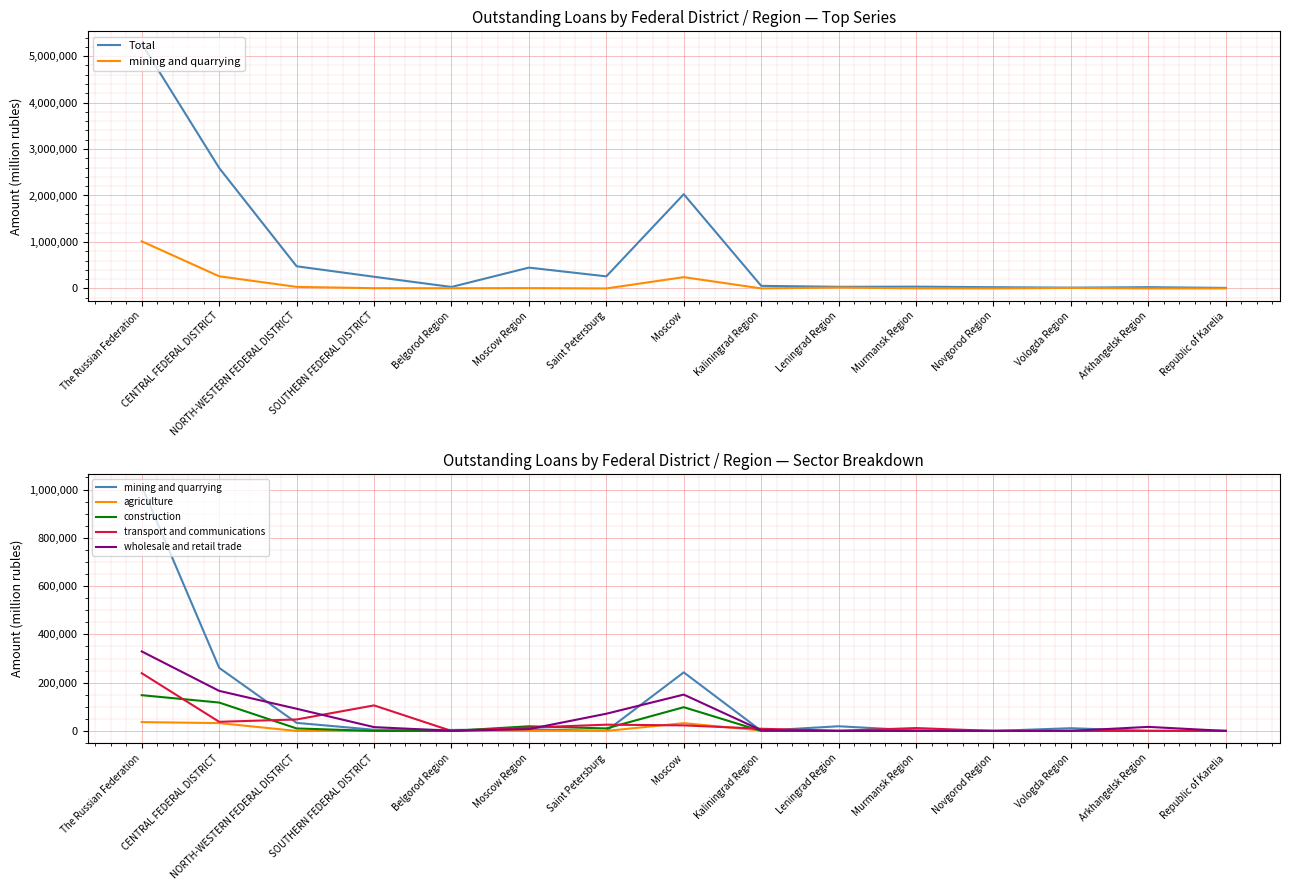

Reading left to right, list all the values displayed in this chart.

Total: The Russian Federation=5269341	CENTRAL FEDERAL DISTRICT=2592607	NORTH-WESTERN FEDERAL DISTRICT=476822	SOUTHERN FEDERAL DISTRICT=251092	Belgorod Region=31661	Moscow Region=448026	Saint Petersburg=259700	Moscow=2027756	Kaliningrad Region=55432	Leningrad Region=35117	Murmansk Region=38443	Novgorod Region=26493	Vologda Region=16516	Arkhangelsk Region=27015	Republic of Karelia=11157
mining and quarrying: The Russian Federation=1014381	CENTRAL FEDERAL DISTRICT=261346	NORTH-WESTERN FEDERAL DISTRICT=33415	SOUTHERN FEDERAL DISTRICT=4769	Belgorod Region=4127	Moscow Region=6698	Saint Petersburg=0	Moscow=242606	Kaliningrad Region=761	Leningrad Region=19368	Murmansk Region=1990	Novgorod Region=0	Vologda Region=11296	Arkhangelsk Region=0	Republic of Karelia=0
agriculture: The Russian Federation=36565	CENTRAL FEDERAL DISTRICT=32432	NORTH-WESTERN FEDERAL DISTRICT=0	SOUTHERN FEDERAL DISTRICT=0	Belgorod Region=0	Moscow Region=187	Saint Petersburg=0	Moscow=32245	Kaliningrad Region=2066	Leningrad Region=0	Murmansk Region=0	Novgorod Region=0	Vologda Region=719	Arkhangelsk Region=0	Republic of Karelia=0
construction: The Russian Federation=148098	CENTRAL FEDERAL DISTRICT=117582	NORTH-WESTERN FEDERAL DISTRICT=10334	SOUTHERN FEDERAL DISTRICT=30	Belgorod Region=0	Moscow Region=19249	Saint Petersburg=10334	Moscow=98333	Kaliningrad Region=0	Leningrad Region=0	Murmansk Region=0	Novgorod Region=0	Vologda Region=0	Arkhangelsk Region=0	Republic of Karelia=0
transport and communications: The Russian Federation=239114	CENTRAL FEDERAL DISTRICT=37792	NORTH-WESTERN FEDERAL DISTRICT=47511	SOUTHERN FEDERAL DISTRICT=105808	Belgorod Region=0	Moscow Region=13968	Saint Petersburg=25937	Moscow=23021	Kaliningrad Region=9028	Leningrad Region=637	Murmansk Region=11910	Novgorod Region=0	Vologda Region=0	Arkhangelsk Region=0	Republic of Karelia=0
wholesale and retail trade: The Russian Federation=329381	CENTRAL FEDERAL DISTRICT=165951	NORTH-WESTERN FEDERAL DISTRICT=91873	SOUTHERN FEDERAL DISTRICT=15813	Belgorod Region=650	Moscow Region=7349	Saint Petersburg=71267	Moscow=150517	Kaliningrad Region=2897	Leningrad Region=0	Murmansk Region=161	Novgorod Region=236	Vologda Region=236	Arkhangelsk Region=16761	Republic of Karelia=0